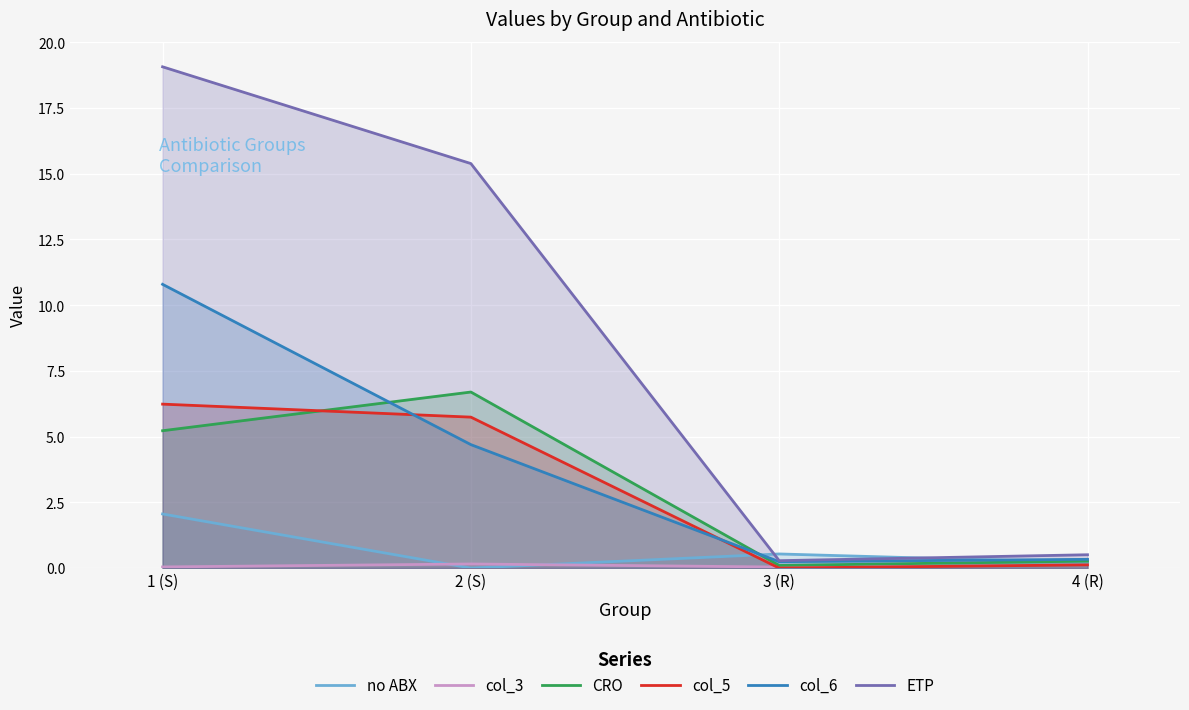

Rank the series by their maximum value, from highest to lowest.

ETP, col_6, CRO, col_5, no ABX, col_3